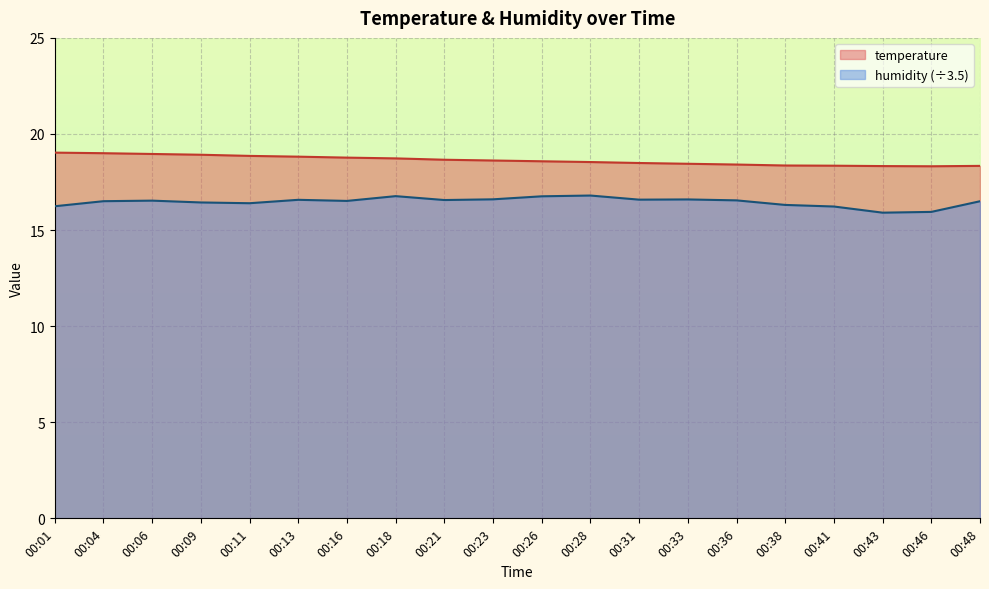

Reading left to right, what are all the values shown in this chart?

temperature: 00:01=19.0	00:04=19.0	00:06=19.0	00:09=18.9	00:11=18.9	00:13=18.8	00:16=18.8	00:18=18.7	00:21=18.7	00:23=18.6	00:26=18.6	00:28=18.5	00:31=18.5	00:33=18.4	00:36=18.4	00:38=18.4	00:41=18.4	00:43=18.3	00:46=18.3	00:48=18.3
humidity: 00:01=16.2	00:04=16.5	00:06=16.5	00:09=16.4	00:11=16.4	00:13=16.6	00:16=16.5	00:18=16.8	00:21=16.6	00:23=16.6	00:26=16.8	00:28=16.8	00:31=16.6	00:33=16.6	00:36=16.5	00:38=16.3	00:41=16.2	00:43=15.9	00:46=15.9	00:48=16.5